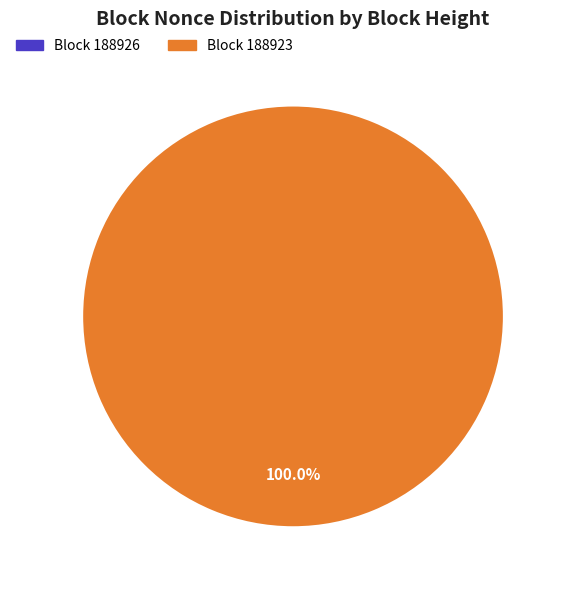

What is the largest slice in the pie chart?

Block 188923